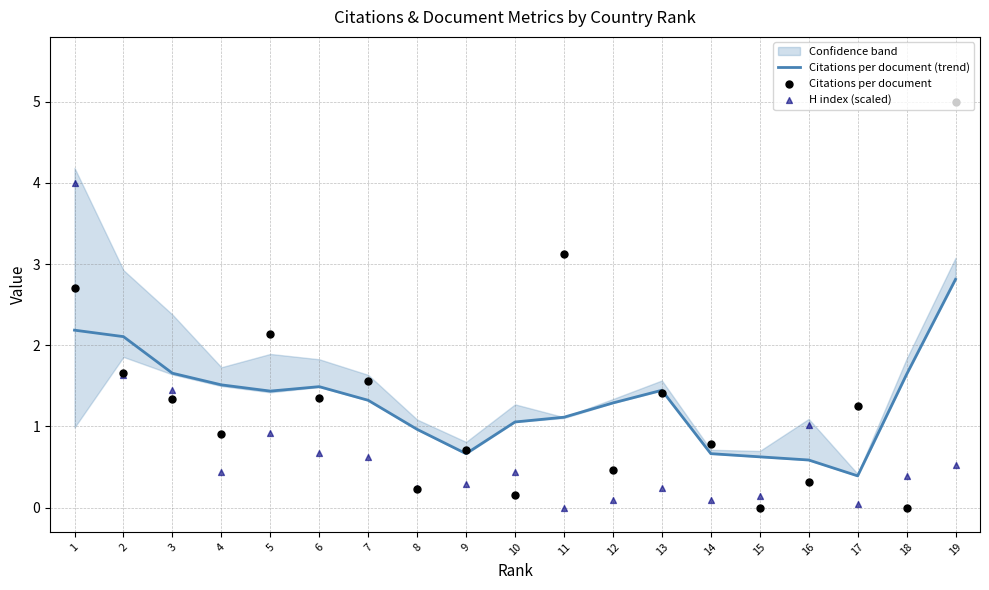

Which series contains the highest Y value?

Citations per document